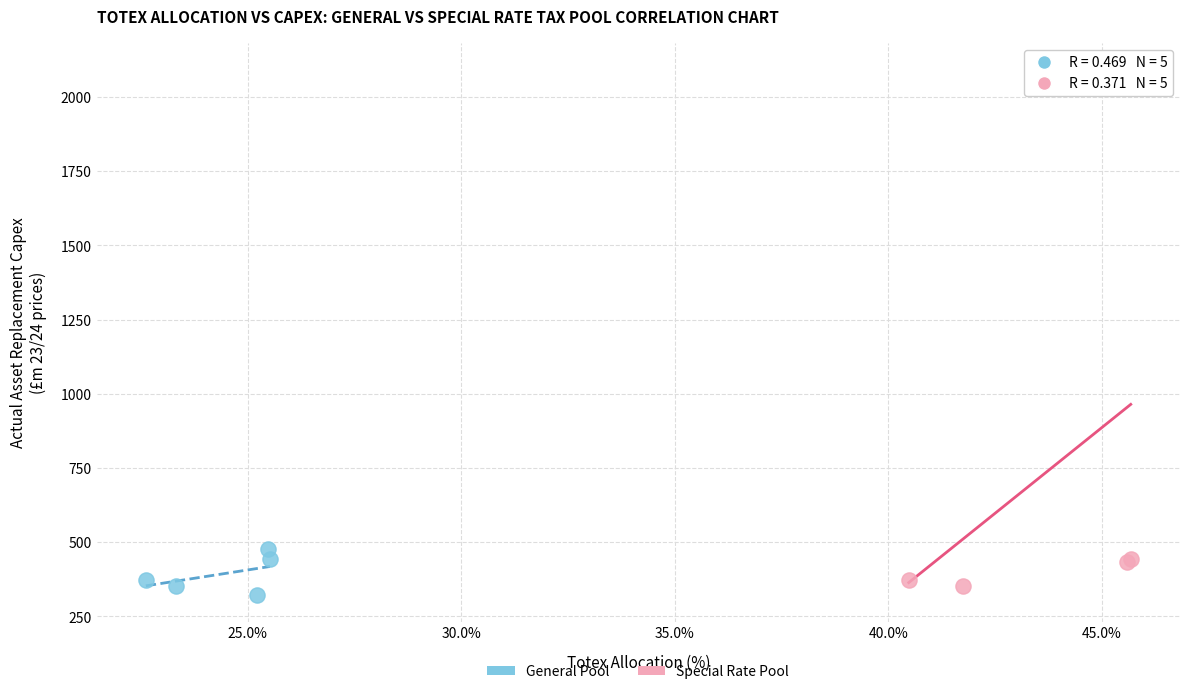

Which series has the widest spread of Y values?

Special Rate Pool